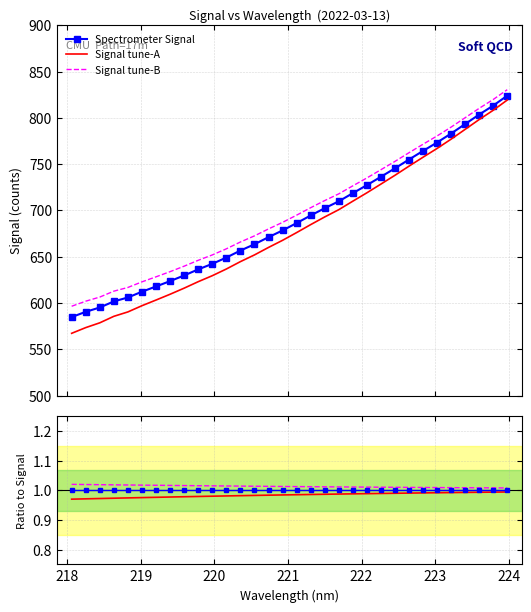

True or false: Signal tune-A and Signal tune-B intersect in this chart.

False